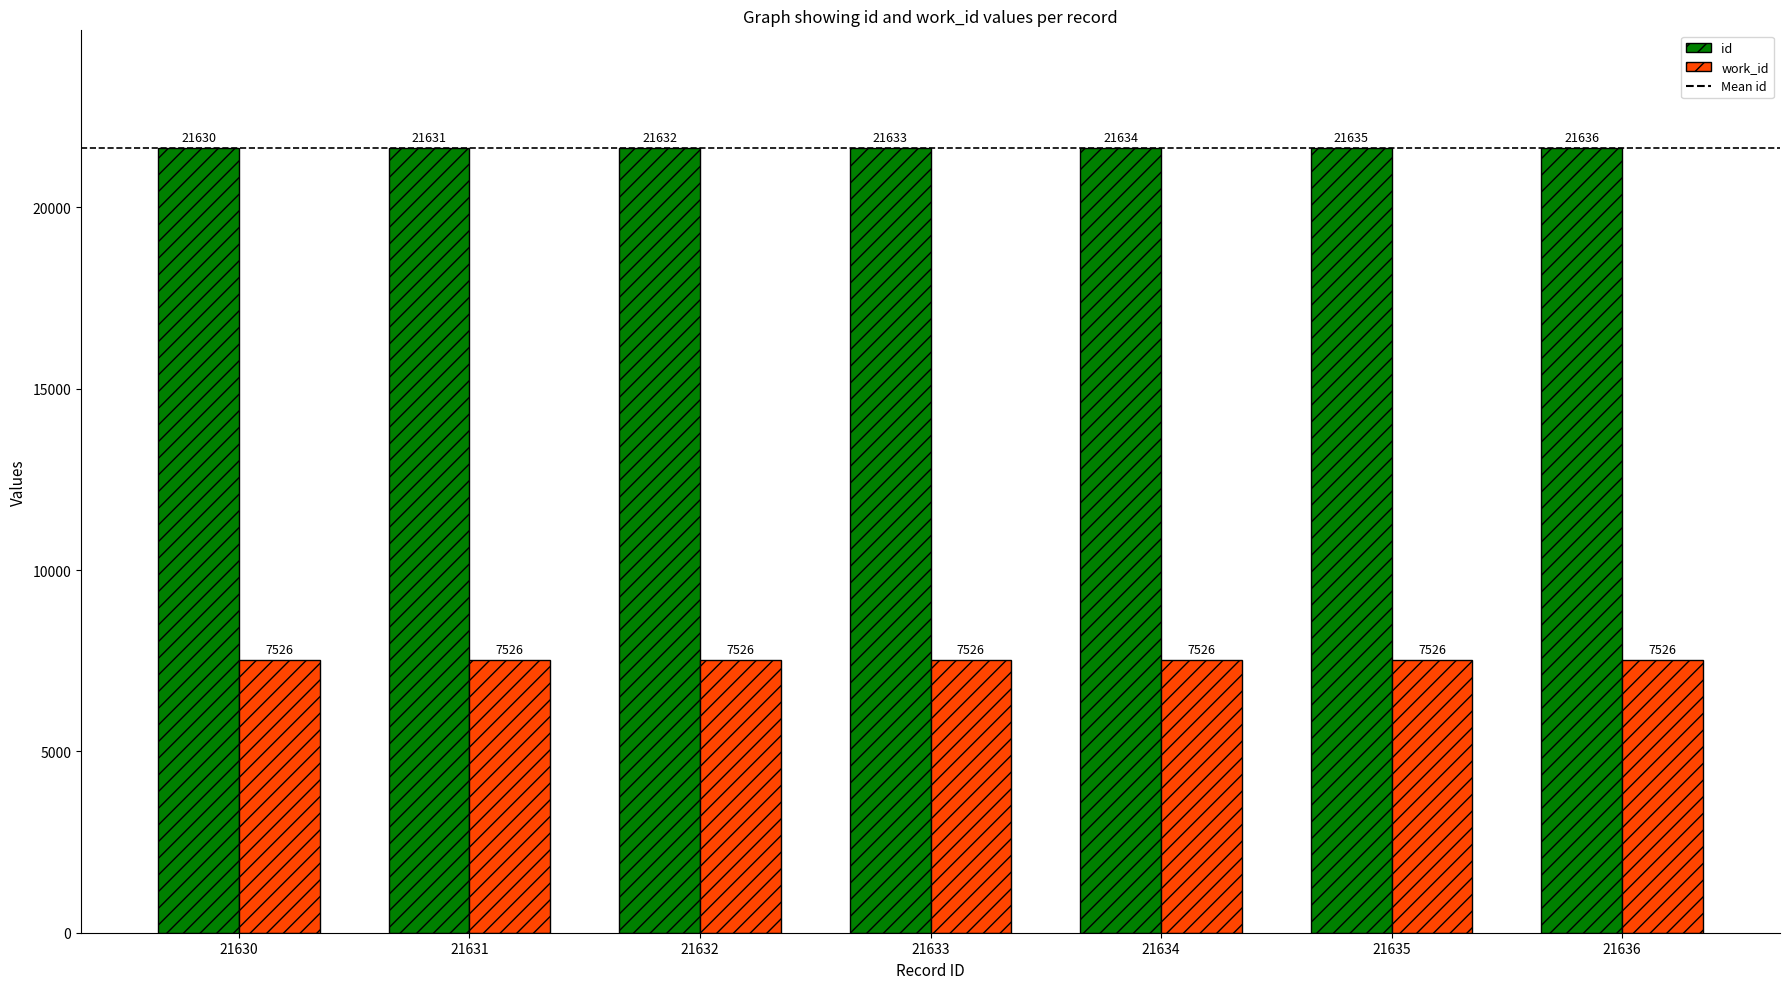

Reading right to left, list all the values displayed in this chart.

id: 21636	21635	21634	21633	21632	21631	21630
work_id: 7526	7526	7526	7526	7526	7526	7526